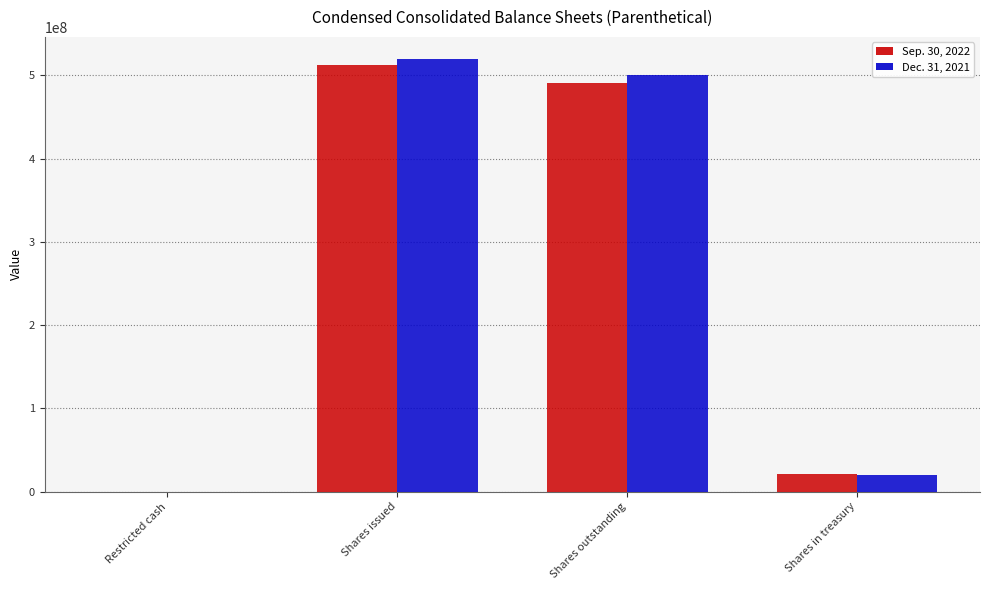

Is it true that Dec. 31, 2021 equals 520256817 at Shares issued?

True